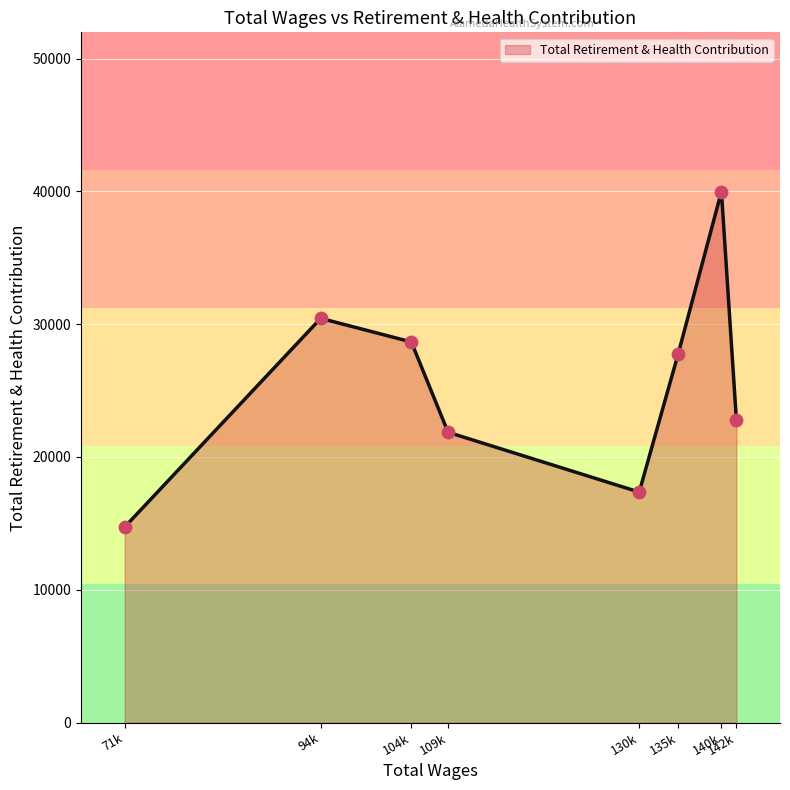

Which has a higher value, 71k or 109k?

109k